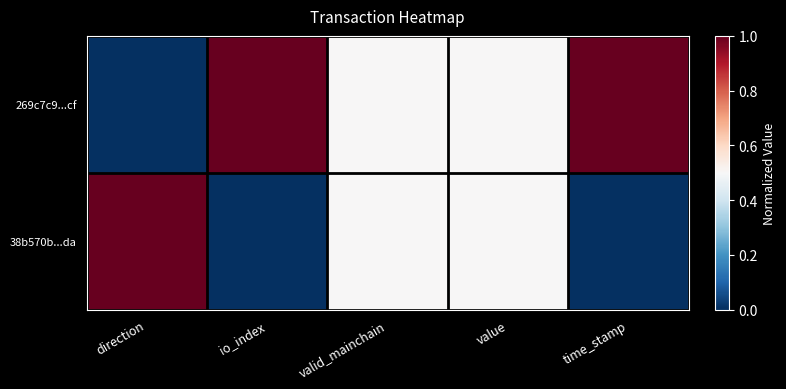

Rank the series by their maximum value, from lowest to highest.

269c7c9...cf, 38b570b...da